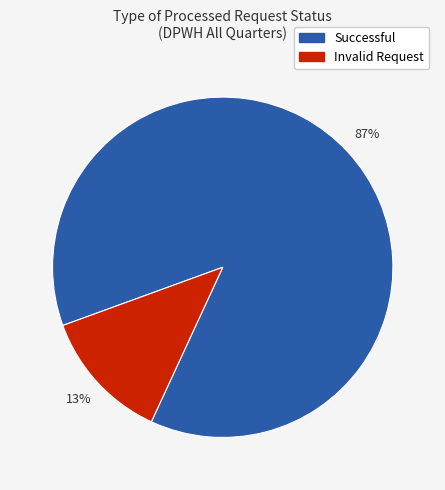

Combined, do Successful and Invalid Request account for over 50%?

Yes